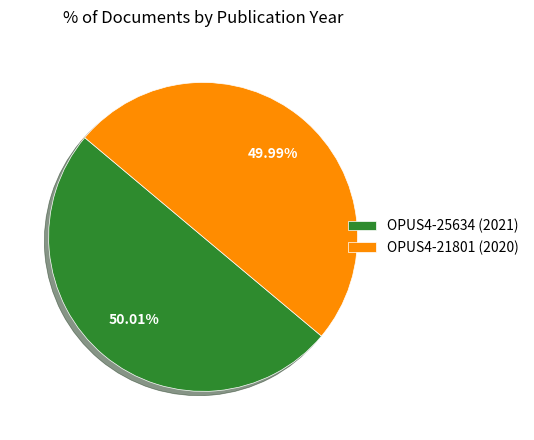

To the nearest percent, what is the average slice percentage?

50%